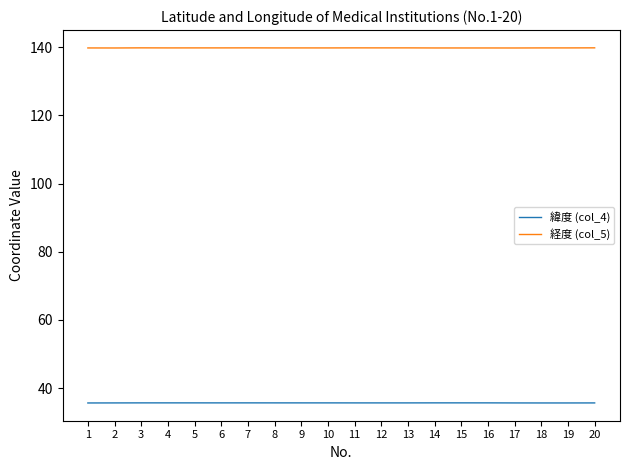

True or false: 経度 (col_5) and 緯度 (col_4) cross at least once.

False